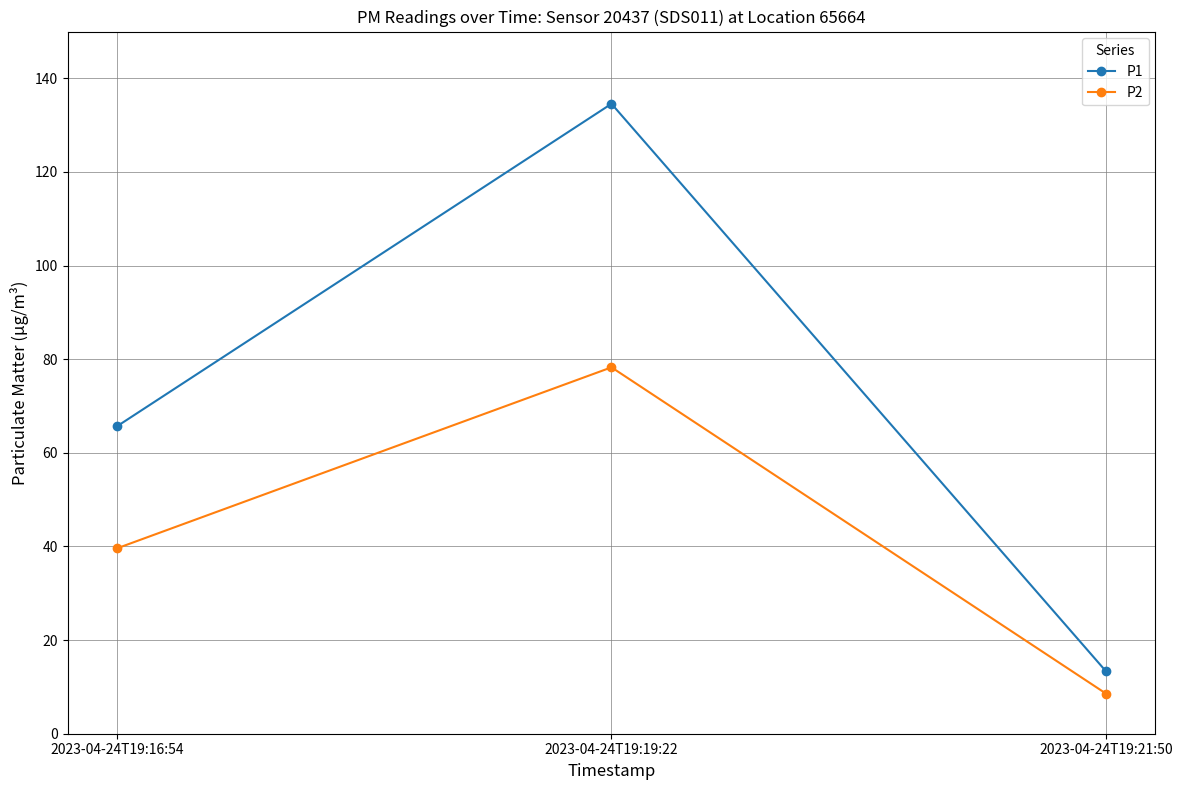

At which label is P2 closest to 43?

2023-04-24T19:16:54